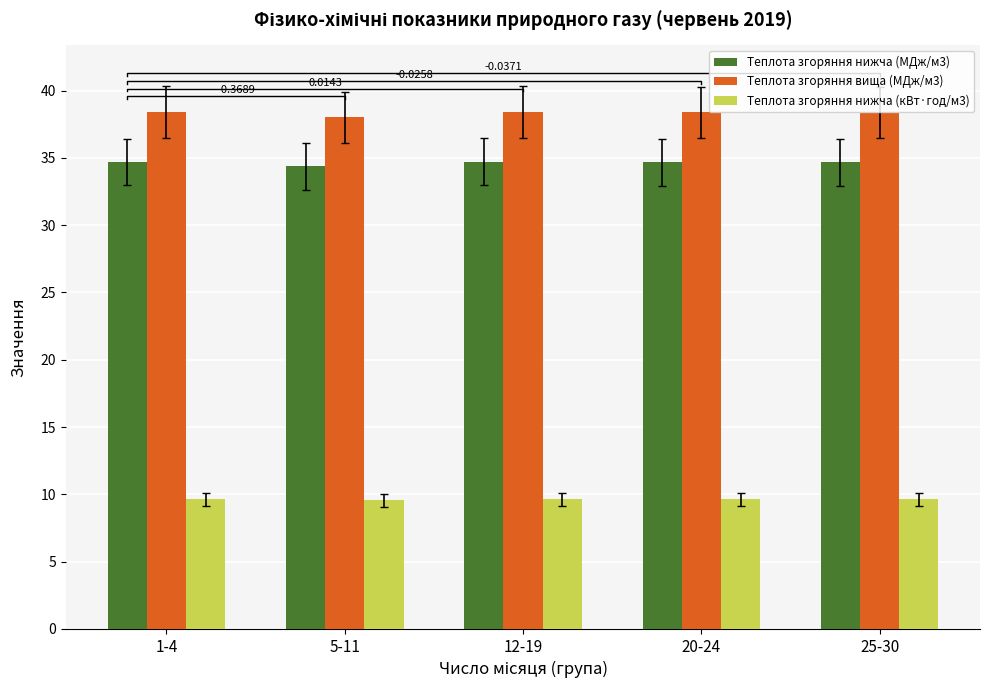

What are all the series names shown in the legend?

Теплота згоряння нижча (МДж/м3), Теплота згоряння вища (МДж/м3), Теплота згоряння нижча (кВт·год/м3)